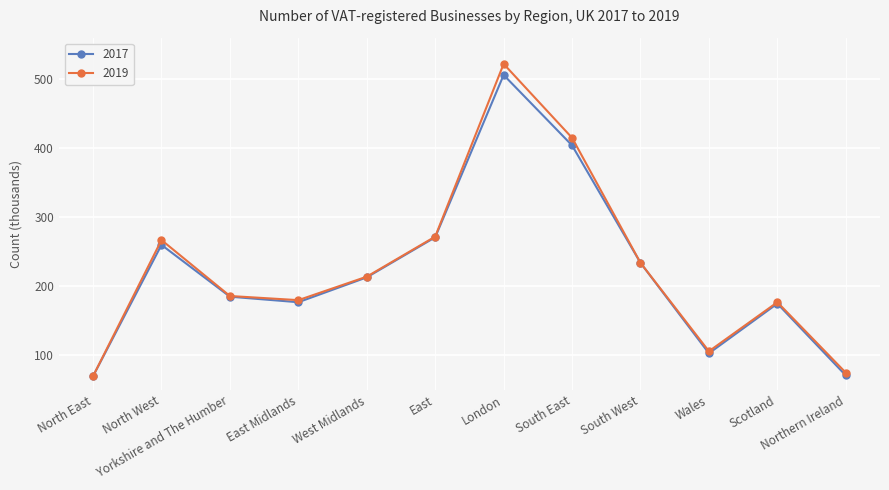

What are all the series names shown in the legend?

2017, 2019